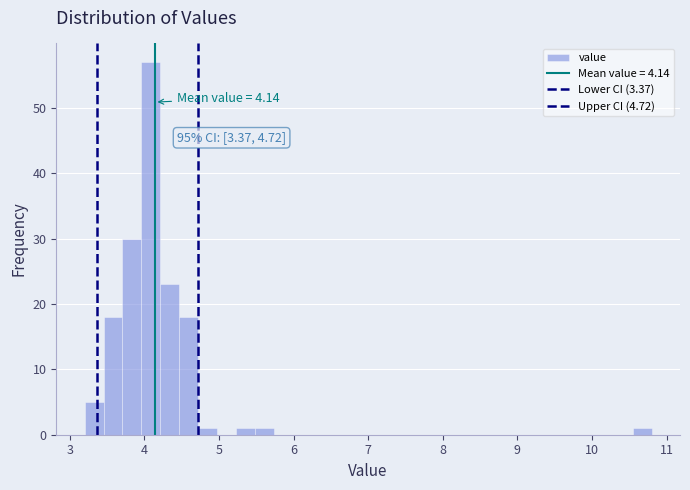

Around what value on the x-axis is the tallest bar? Give the approximate position of its centre, as read against the axis.

4.1